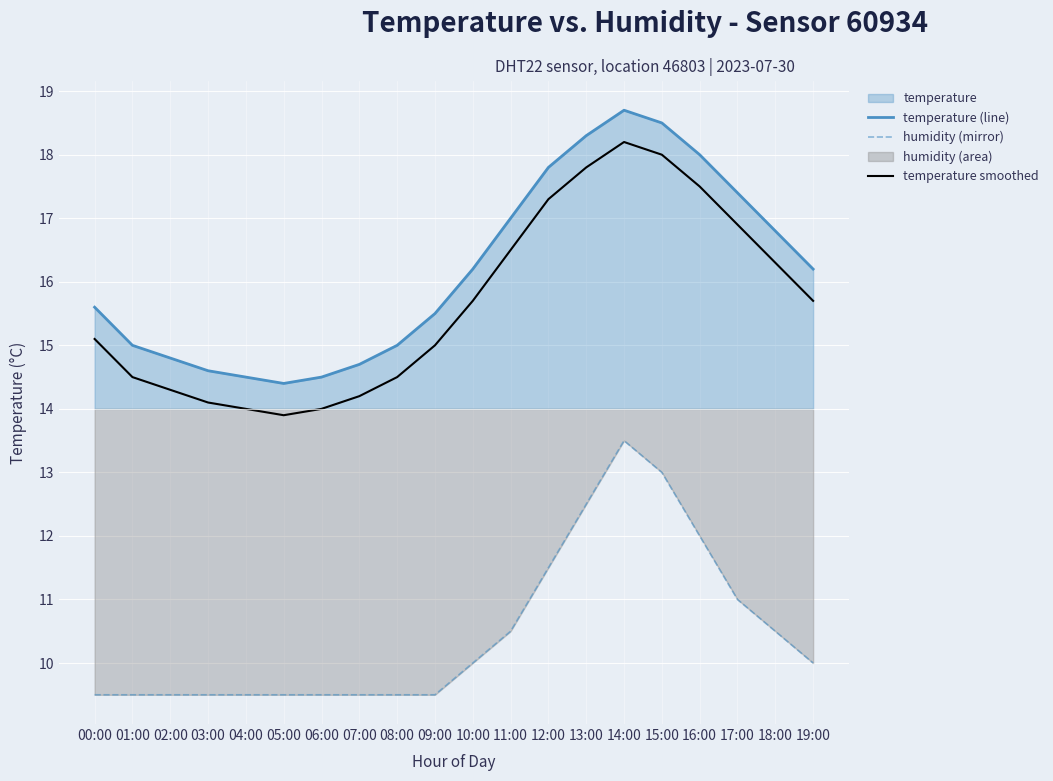

Where is temperature smoothed nearest to the value 16?

10:00